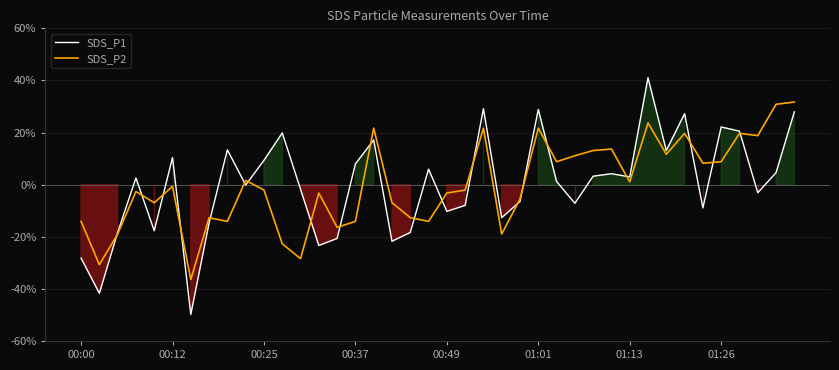

How many data points does each series have?

40